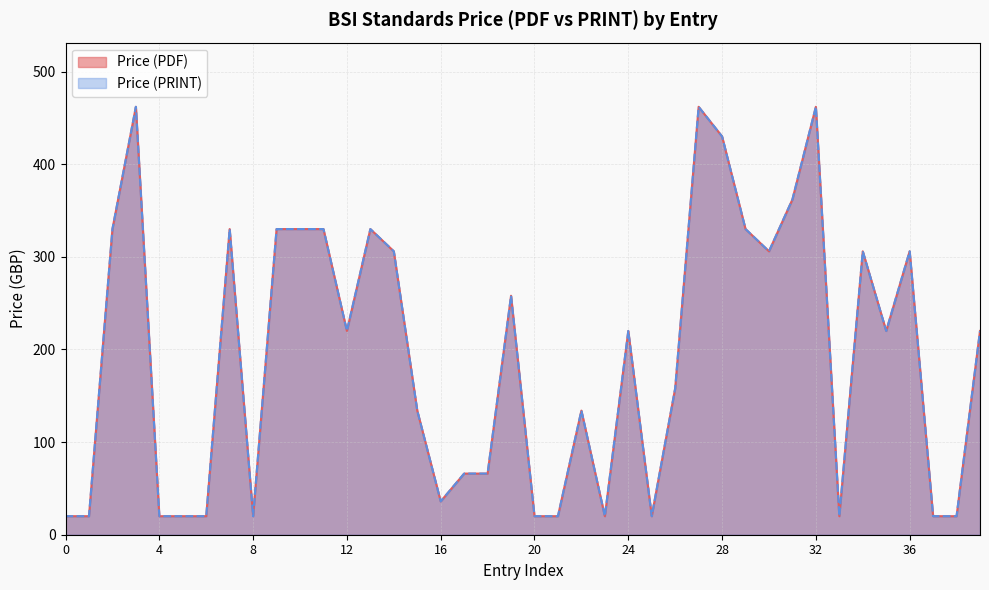

Reading right to left, extract all data points from this chart.

Price (PDF): 220	20	20	306	220	306	20	462	362	306	330	430	462	158	20	220	20	134	20	20	258	66	66	36	134	306	330	220	330	330	330	20	330	20	20	20	462	330	20	20
Price (PRINT): 220	20	20	306	220	306	20	462	362	306	330	430	462	158	20	220	20	134	20	20	258	66	66	36	134	306	330	220	330	330	330	20	330	20	20	20	462	330	20	20